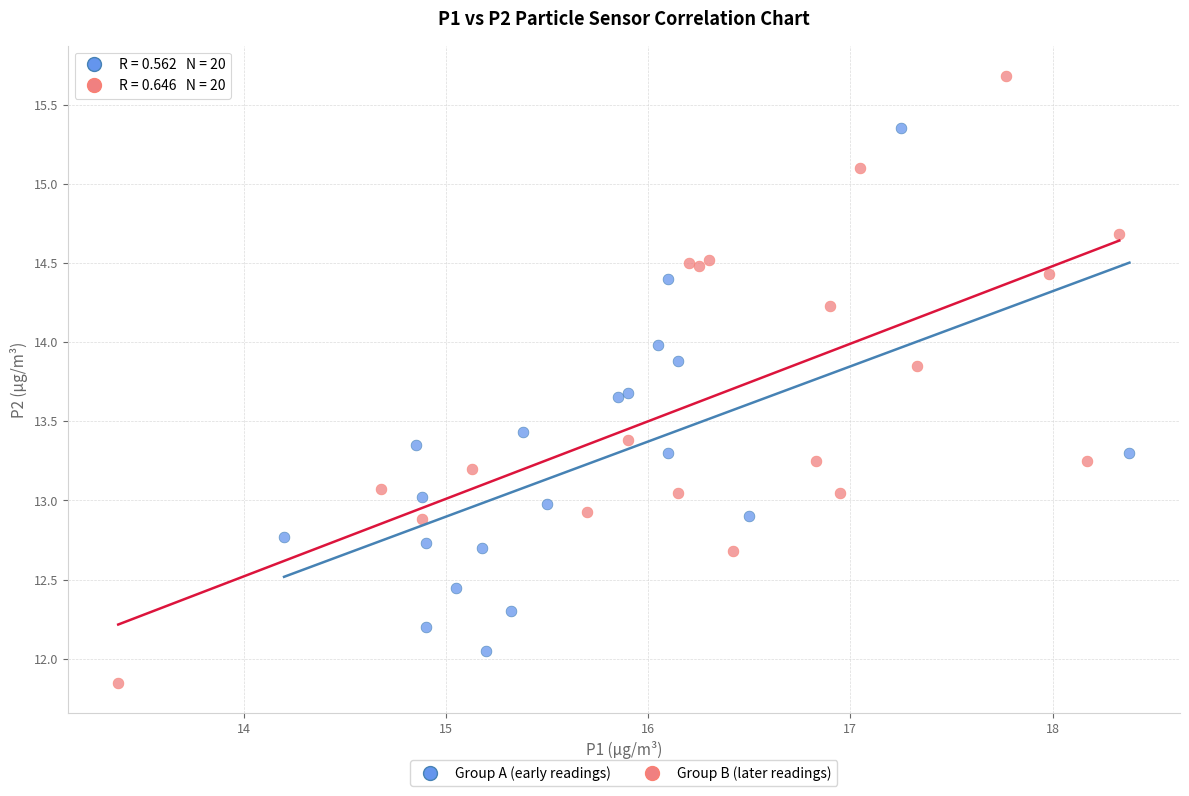

Which series has the largest Y range (max minus min)?

Group B (later readings)